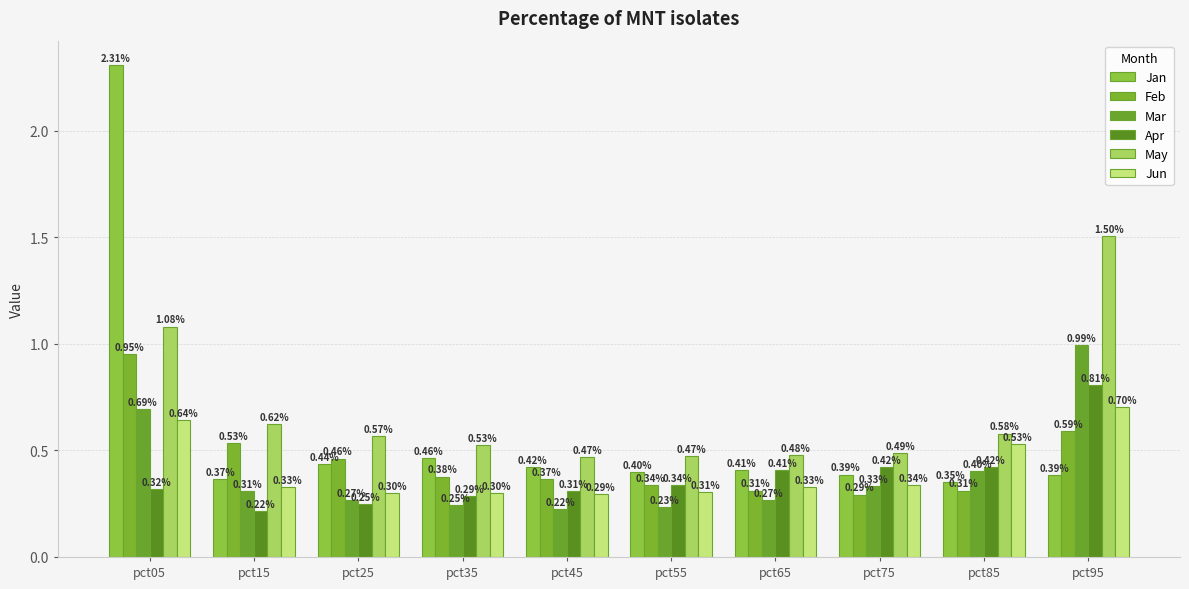

List the labels in order of Jun value, smallest first.

pct45, pct35, pct25, pct55, pct65, pct15, pct75, pct85, pct05, pct95